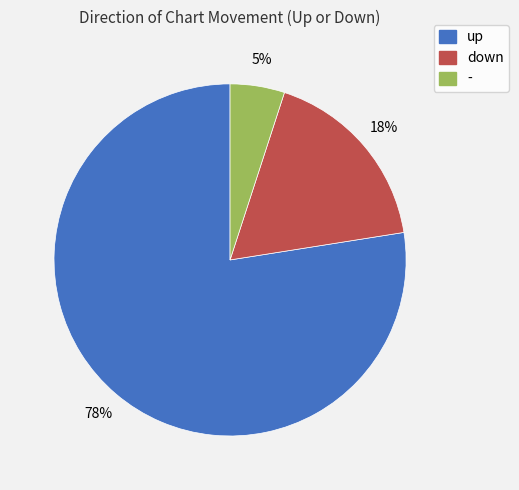

To the nearest percent, what is the average slice percentage?

33%